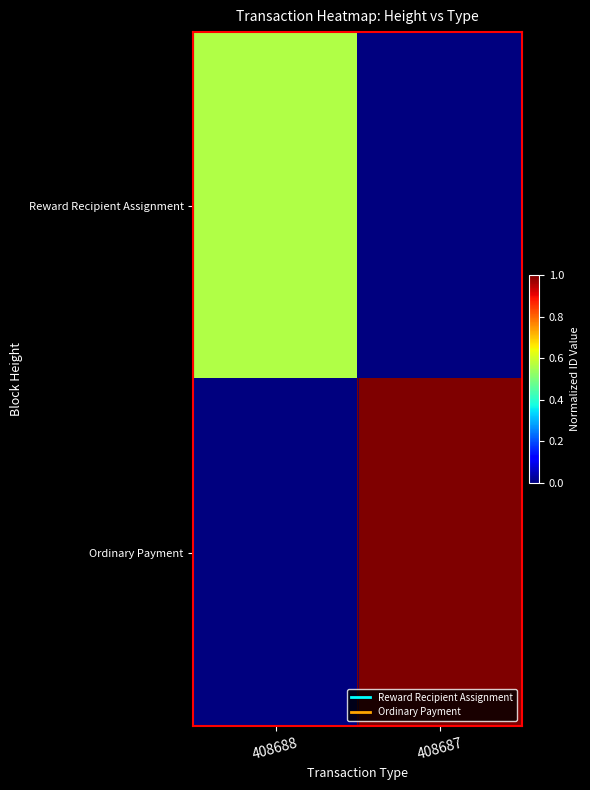

Reading left to right, extract all data points from this chart.

Reward Recipient Assignment: 408688=0.6	408687=0.0
Ordinary Payment: 408688=0.0	408687=1.0